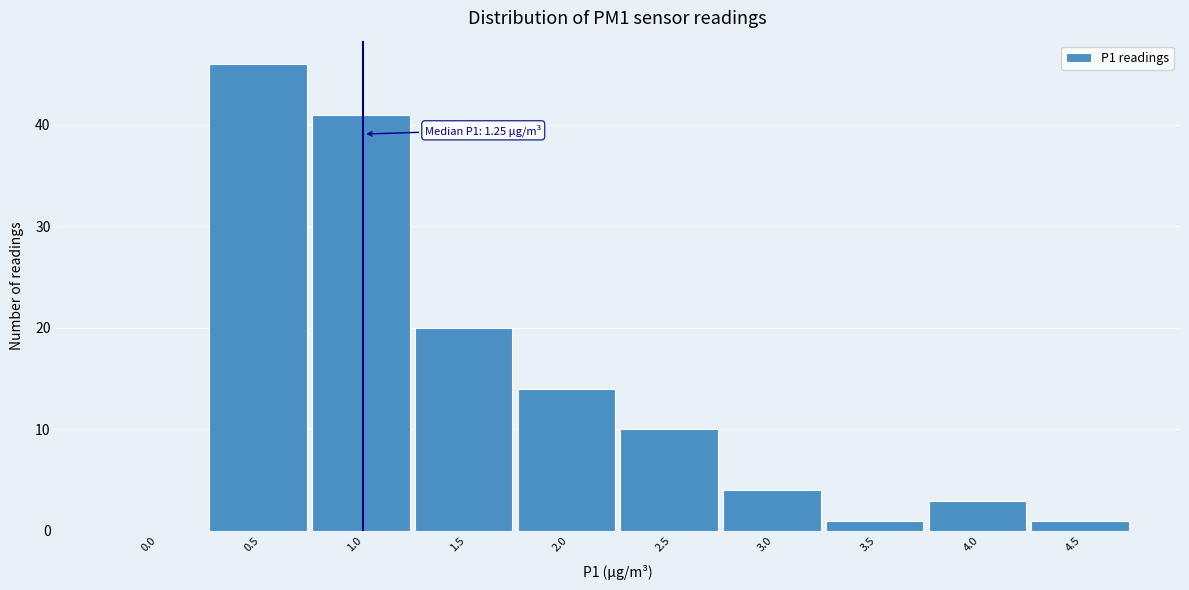

Reading right to left, what are all the values shown in this chart?

4.5=1	4.0=3	3.5=1	3.0=4	2.5=10	2.0=14	1.5=20	1.0=41	0.5=46	0.0=0